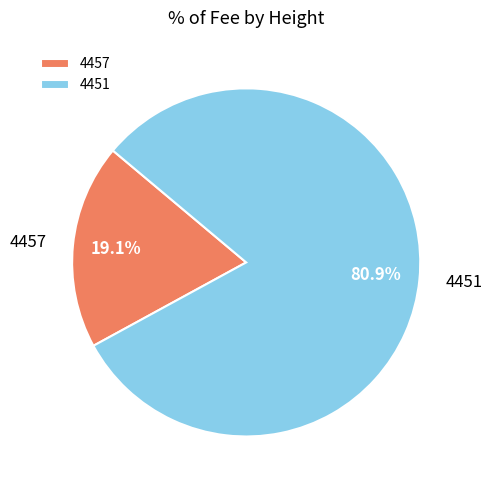

Approximately how many times larger is the value at 4457 compared to 4451?

0.2